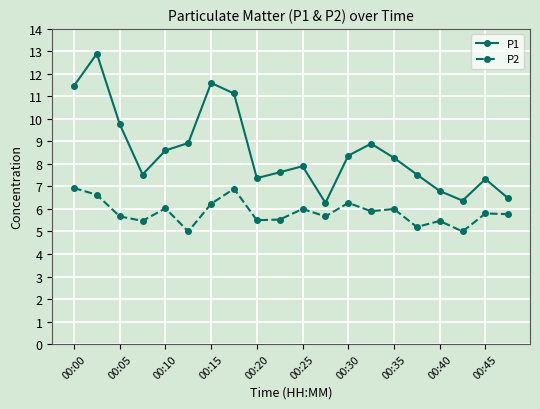

What is the difference between the maximum and minimum values in the P2 series?

1.9